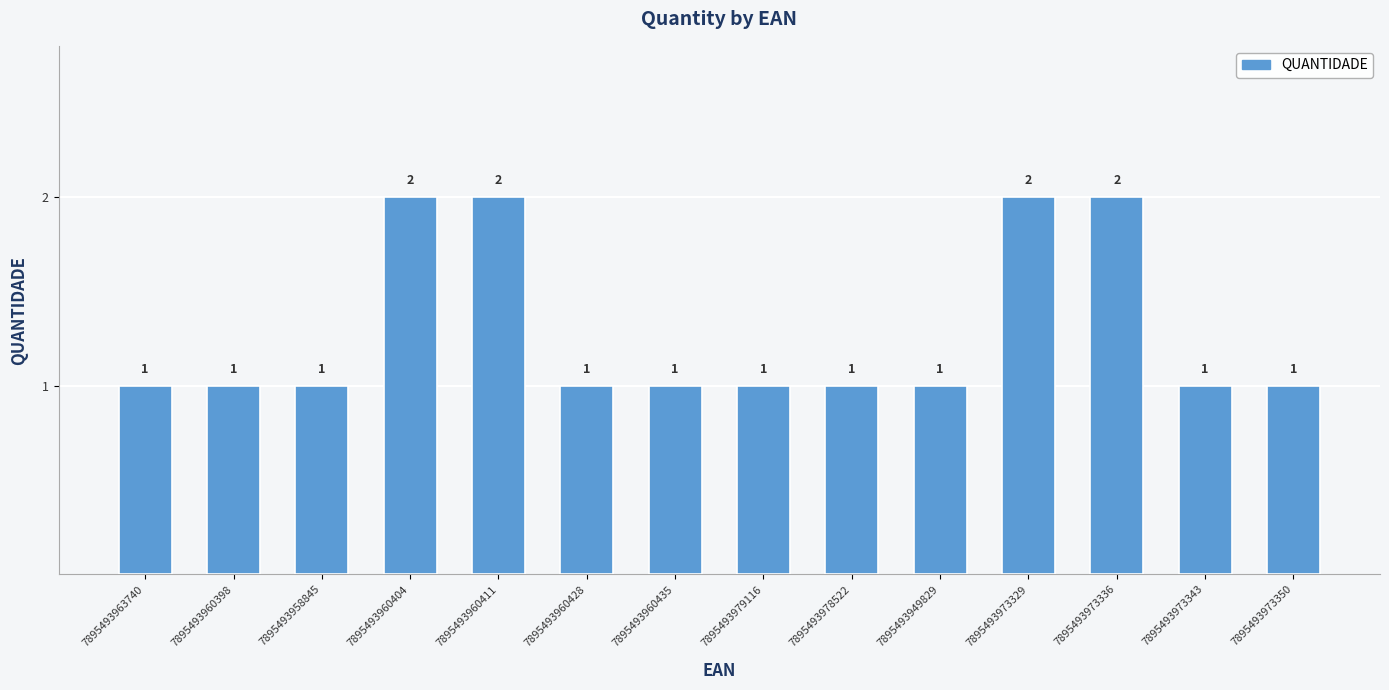

Approximately how many times larger is the value at 7895493960404 compared to 7895493973343?

2.0